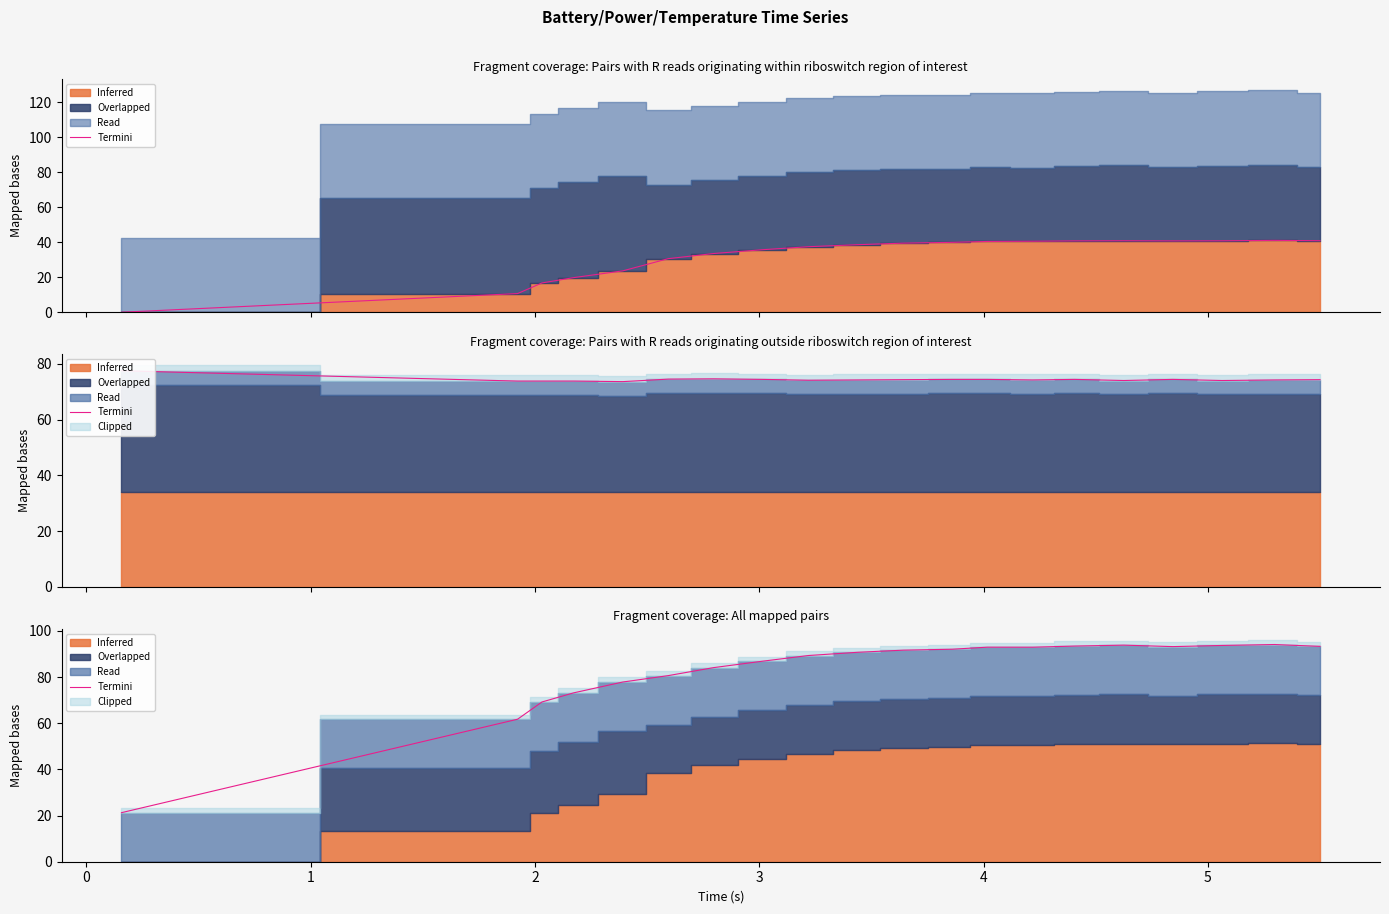

Is it true that the value at 3 is 105.3?

False